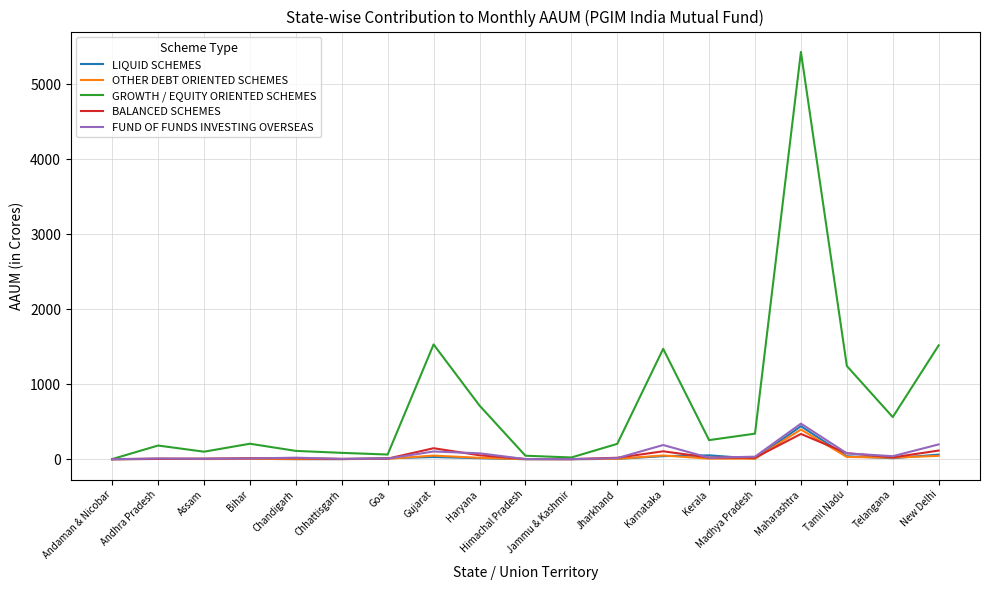

At which category is the sum across all series the highest?

Maharashtra